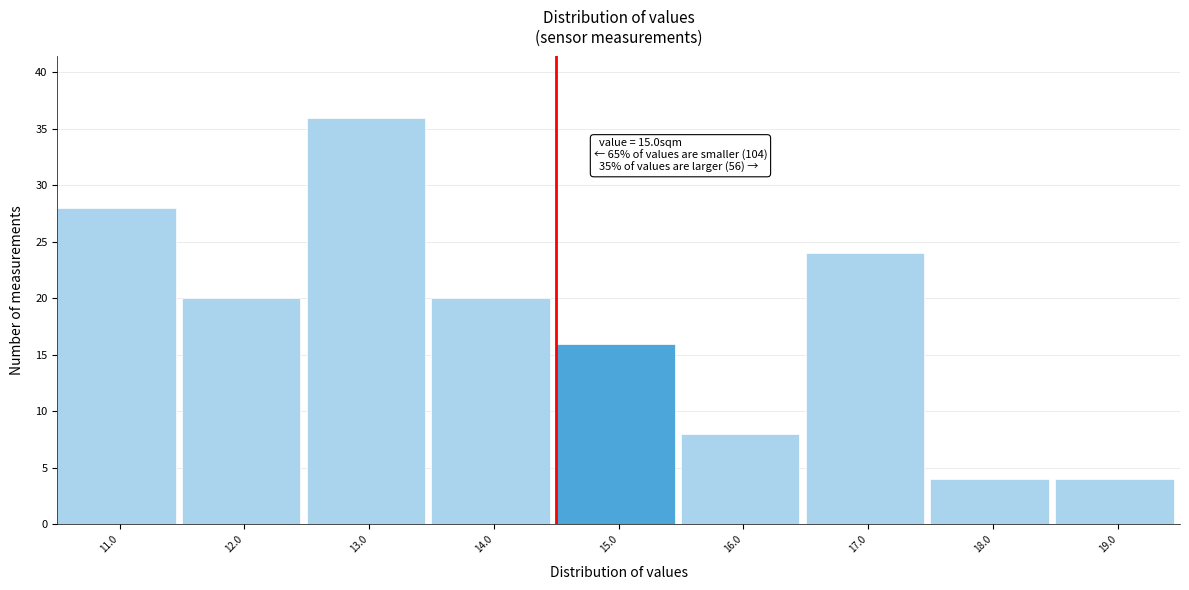

Reading left to right, transcribe all the data shown in this chart.

28	20	36	20	16	8	24	4	4